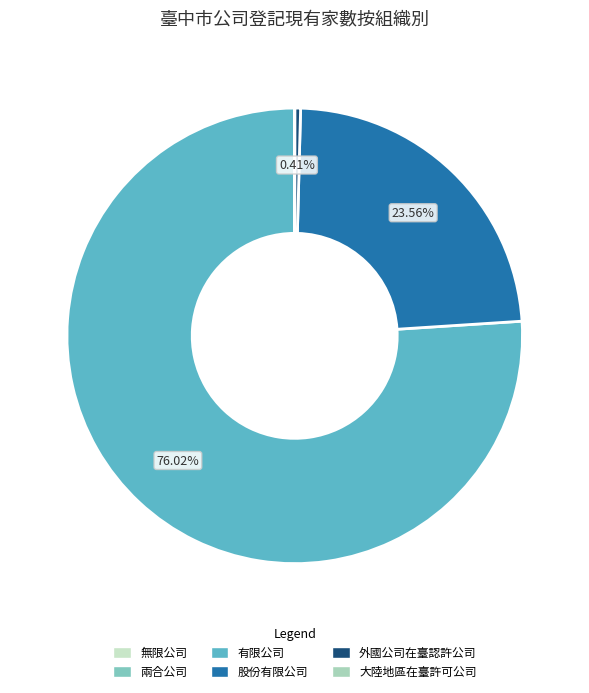

Is 有限公司 the majority of the pie?

Yes